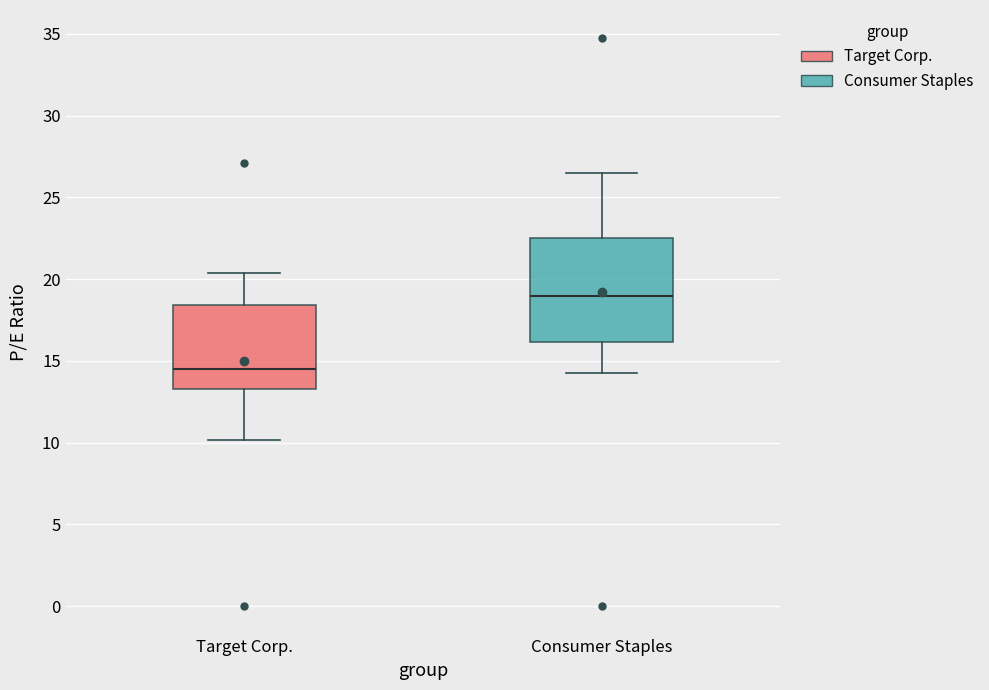

Comparing the boxes themselves (not the whiskers), which one is the tallest?

Consumer Staples